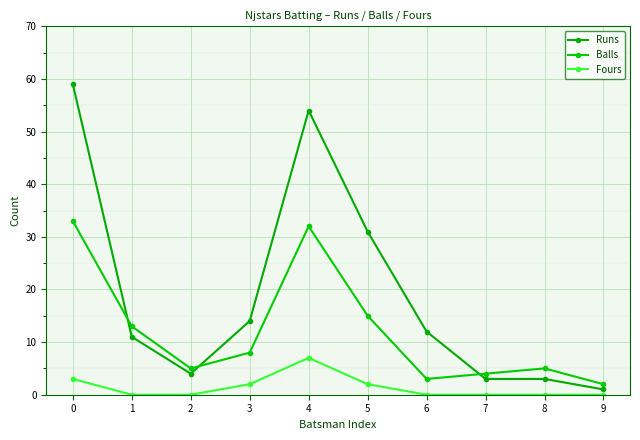

True or false: Fours and Balls intersect in this chart.

False